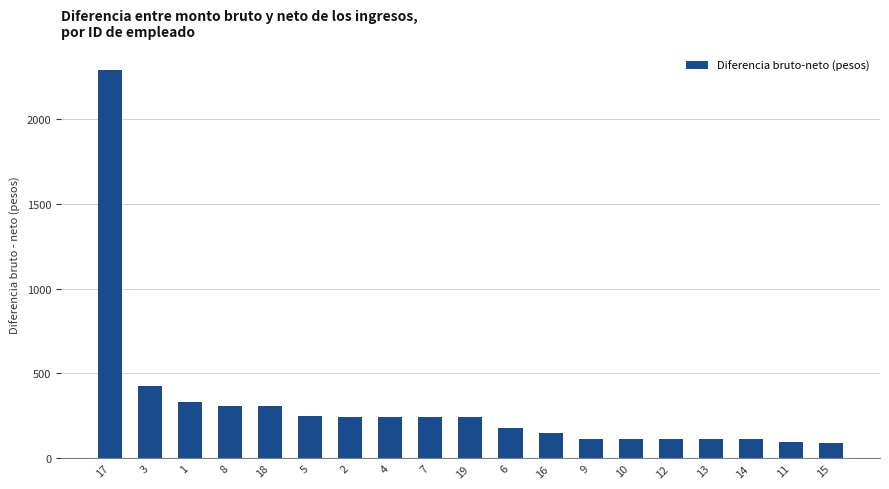

What is the value of the 18th bar from the left?

98.9